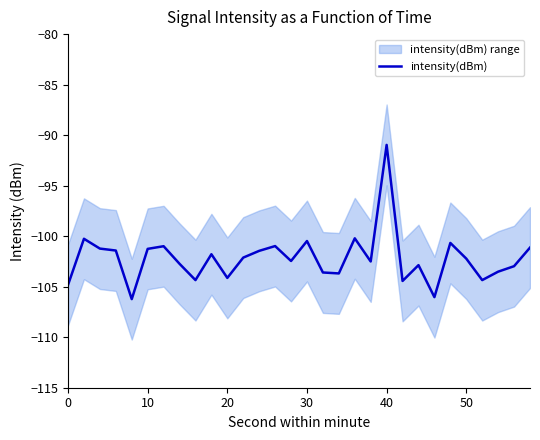

The value of intensity(dBm) at 10 is -61.1. True or false?

False